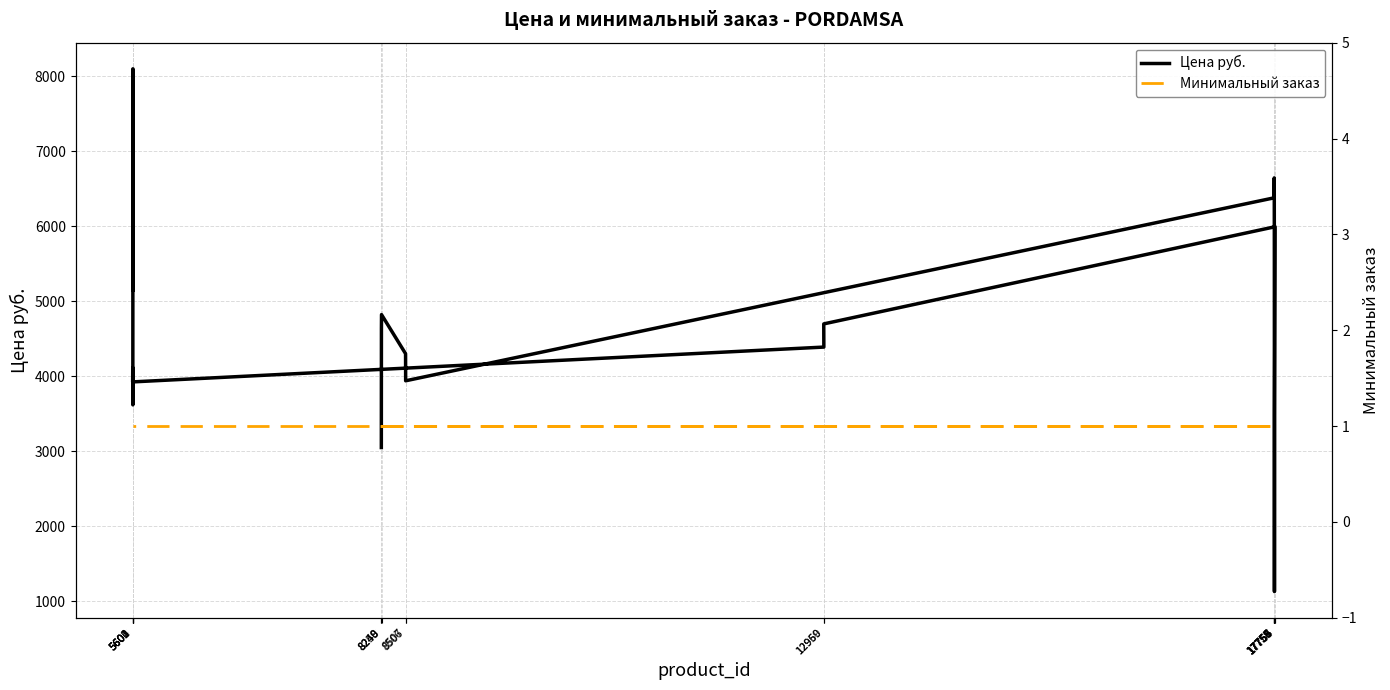

How many interior local valleys does the Цена руб. series have?

4